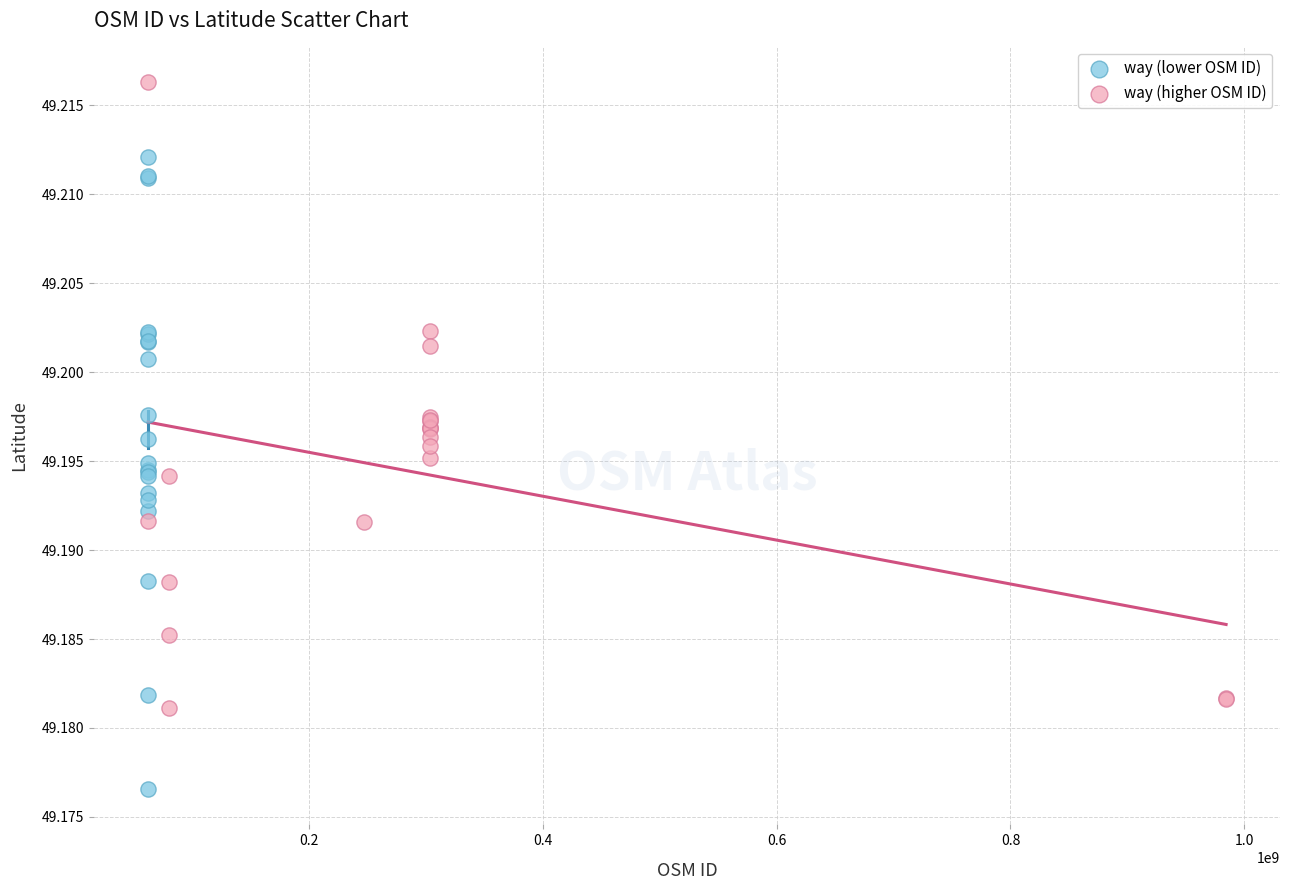

Which series reaches the maximum Y coordinate?

way (higher OSM ID)